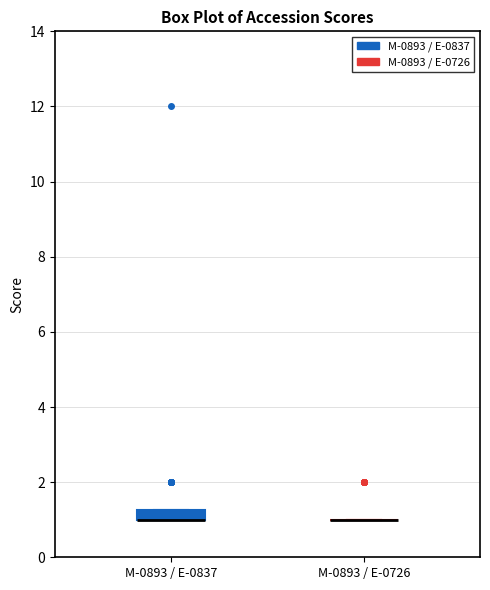

Comparing the boxes themselves (not the whiskers), which one is the tallest?

M-0893 / E-0837